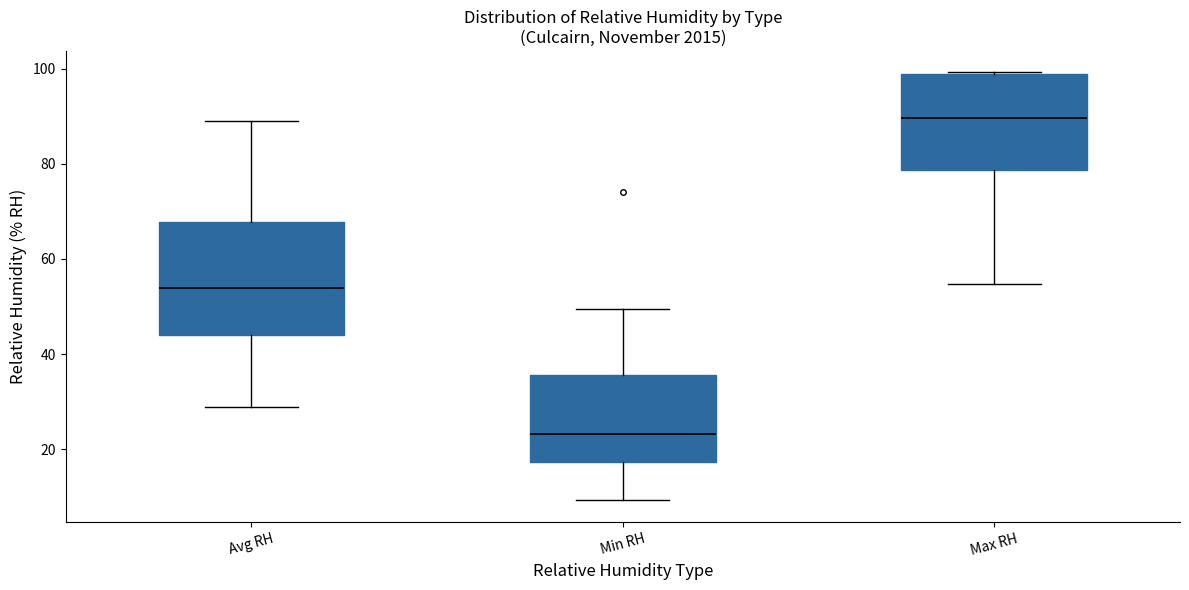

Comparing the boxes themselves (not the whiskers), which one is the tallest?

Avg RH